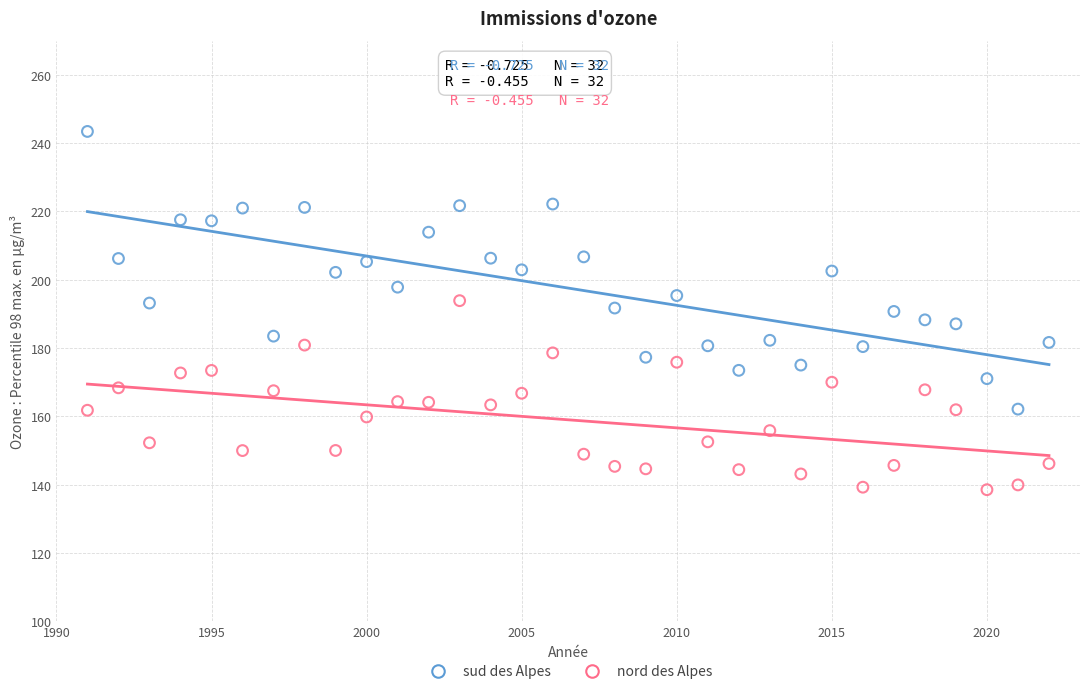

What are all the series names shown in the legend?

sud des Alpes, nord des Alpes